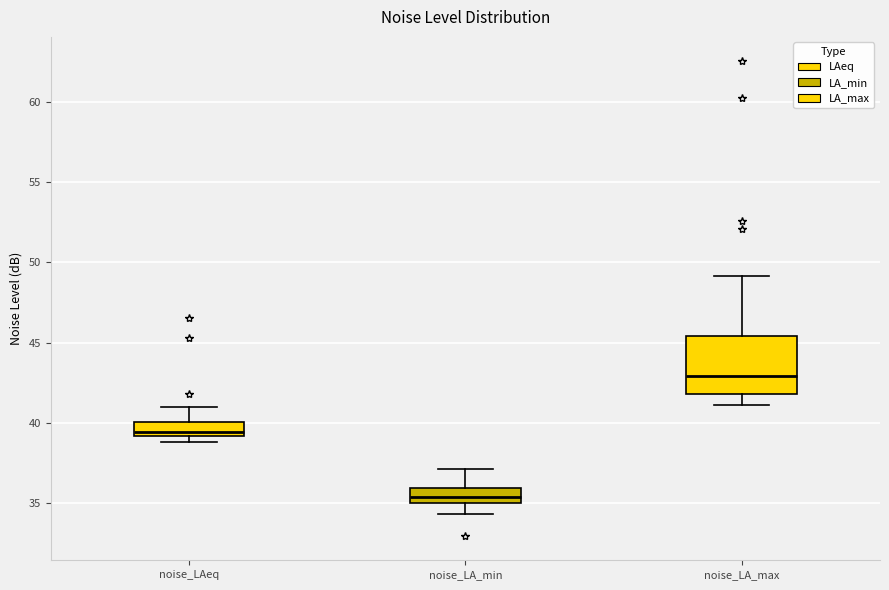

Which box's median line is the lowest?

noise_LA_min